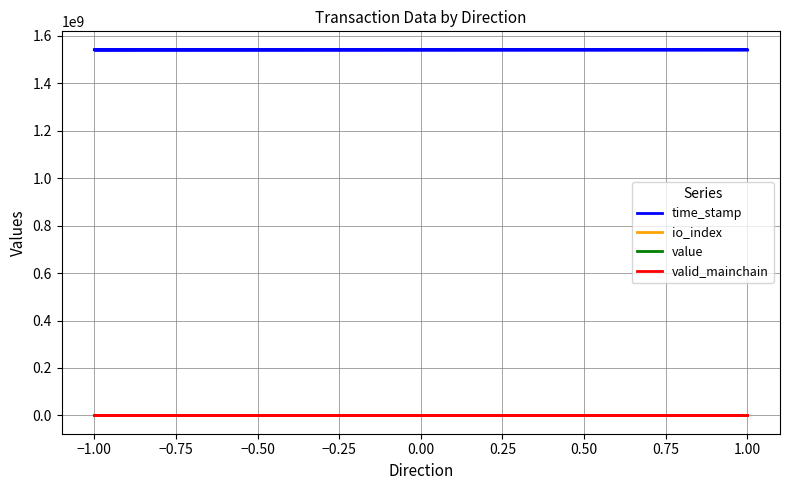

How many categories are shown in the chart?

4